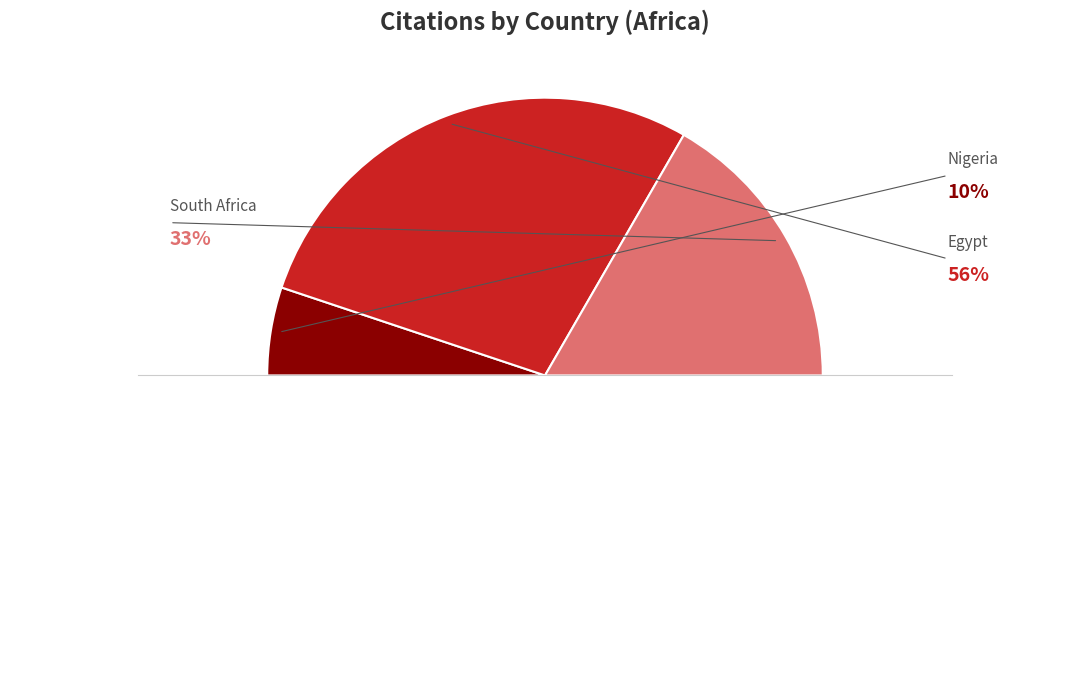

How many slices are in this pie chart?

4